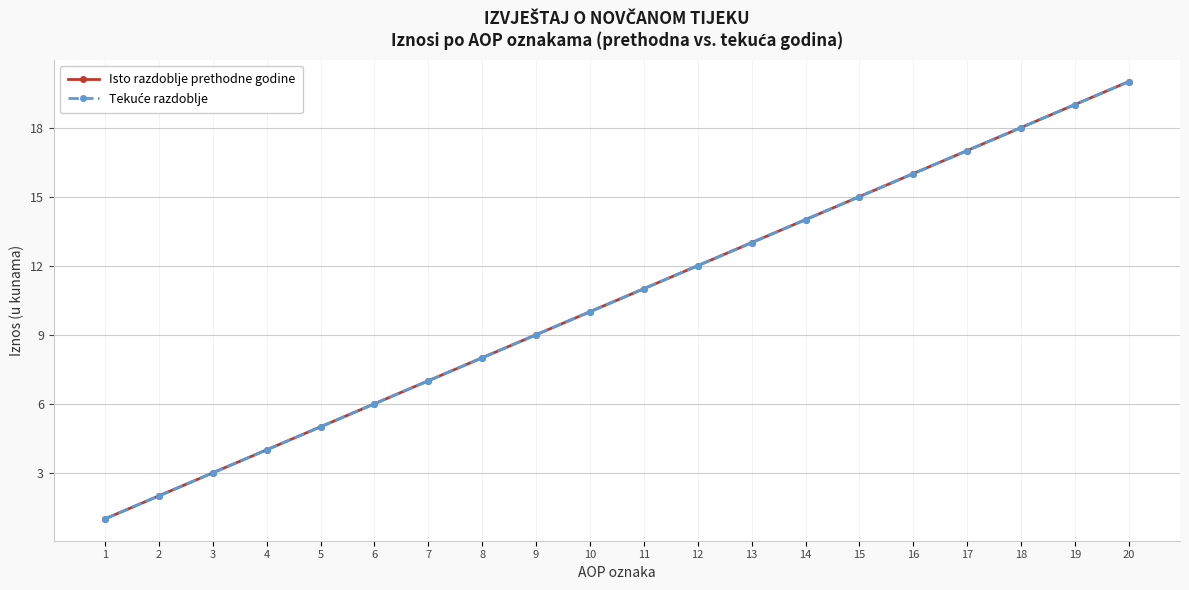

At which label does Isto razdoblje prethodne godine reach its minimum?

1